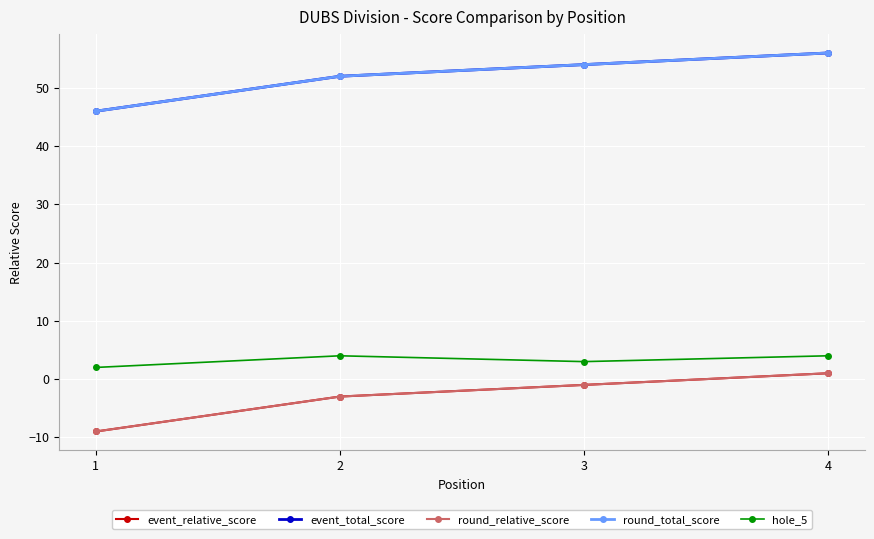

Reading left to right, what are all the values shown in this chart?

event_relative_score: 1=-9	2=-3	3=-1	4=1
event_total_score: 1=46	2=52	3=54	4=56
round_relative_score: 1=-9	2=-3	3=-1	4=1
round_total_score: 1=46	2=52	3=54	4=56
hole_5: 1=2	2=4	3=3	4=4